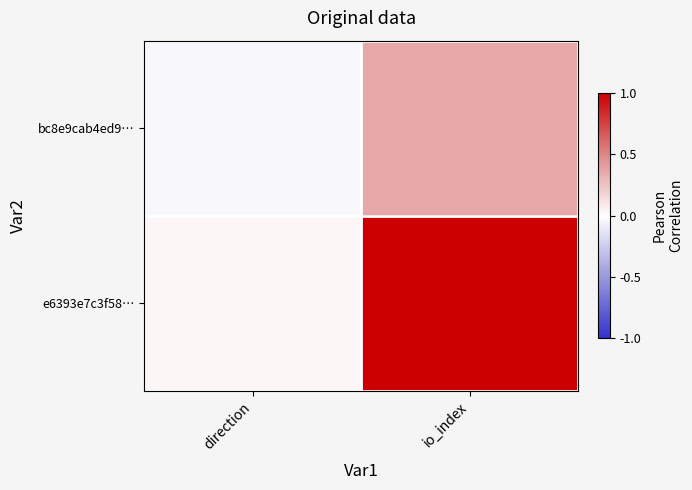

List the series in order of their peak value, highest first.

e6393e7c3f58…, bc8e9cab4ed9…